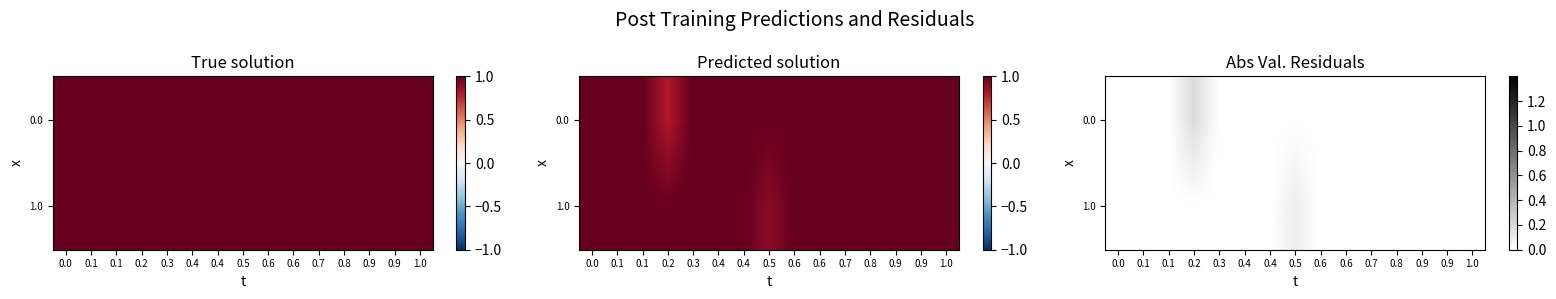

What is the maximum value shown in the chart?

0.2